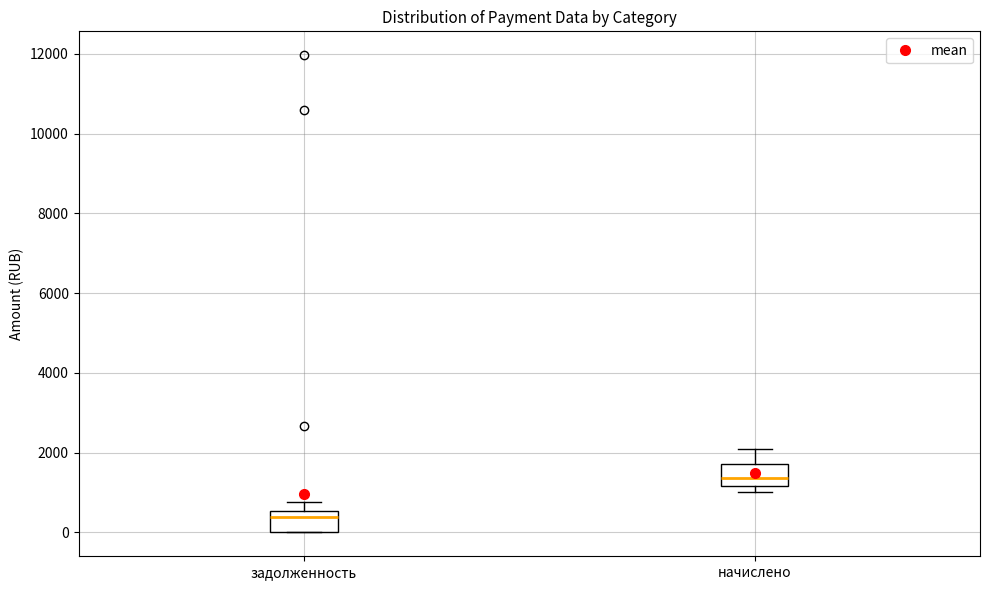

Reading left to right, transcribe this box plot: for each box, give where its median line is, the range the box spans, and where its two whiskers end, as read against the y-axis. The values are not printed on the chart, so give them approximately, as read against the axis.

задолженность: median 400, box 0 to 600, whiskers 0 to 800
начислено: median 1400, box 1200 to 1800, whiskers 1000 to 2000